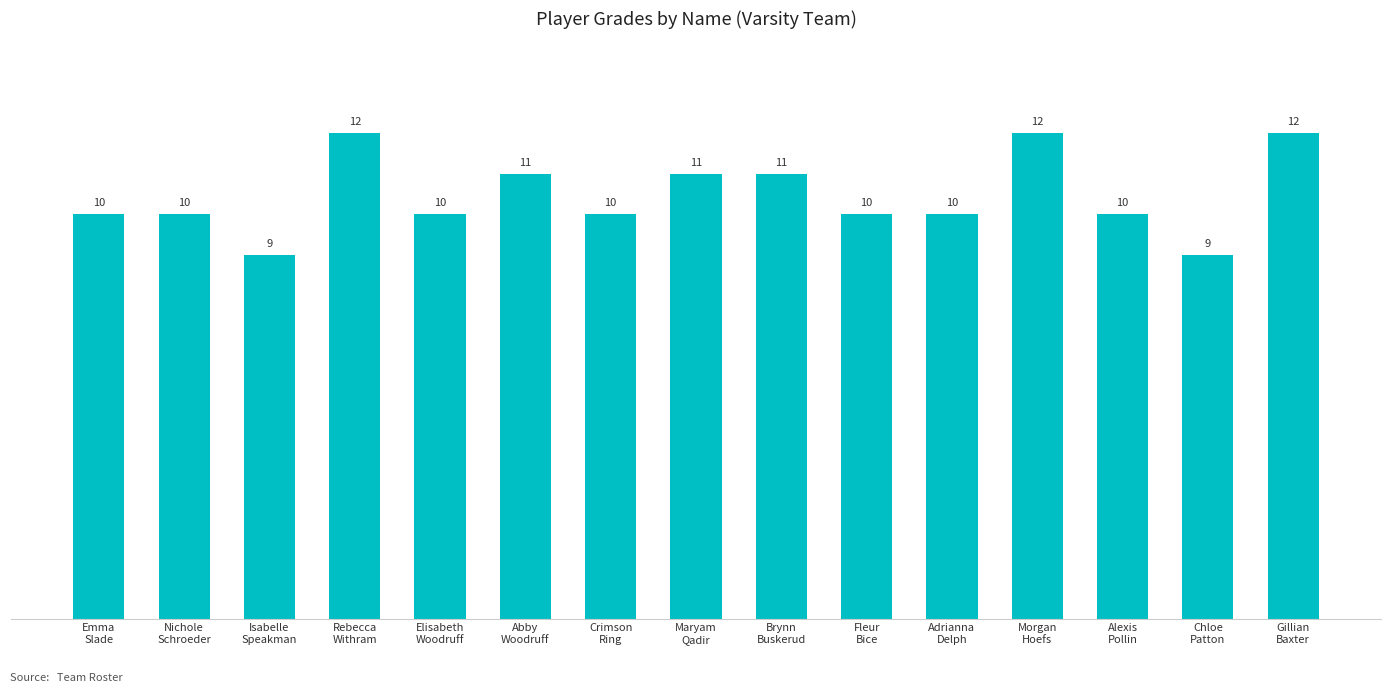

What is the minimum value shown in the chart?

9